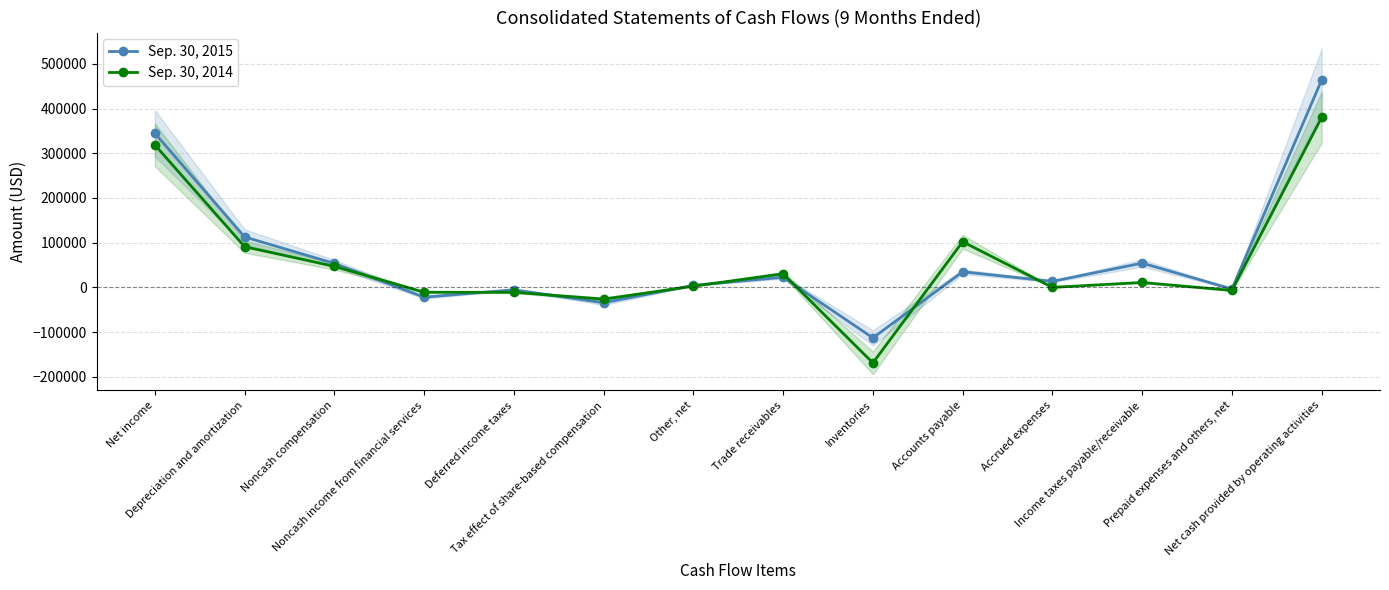

What is the approximate value of Sep. 30, 2014 at Trade receivables?

30479